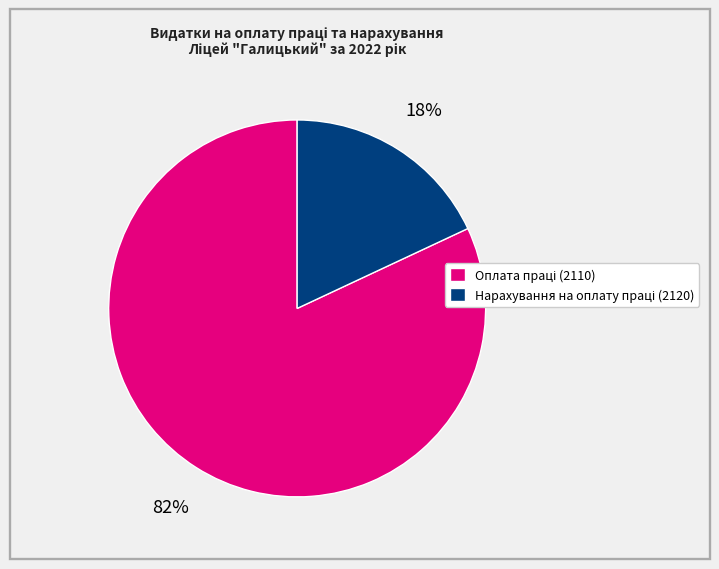

Is there a majority slice in this chart?

Yes